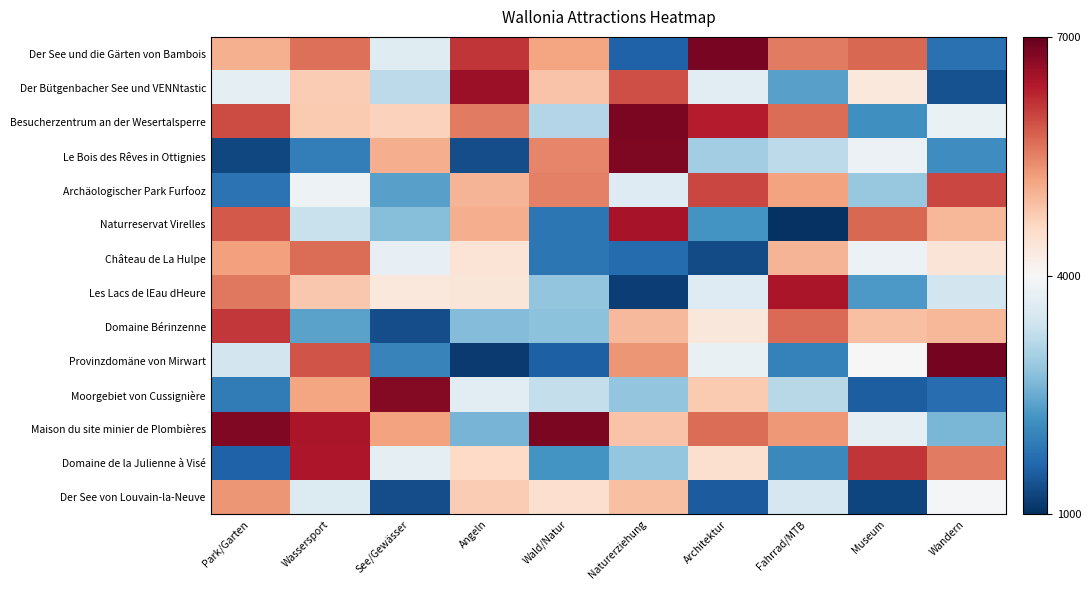

Reading right to left, list all the values displayed in this chart.

Der See und die Gärten von Bambois: Wandern=1768.7	Museum=5716.4	Fahrrad/MTB=5566.8	Architektur=6853.7	Naturerziehung=1565.1	Wald/Natur=5184.2	Angeln=6151.6	See/Gewässer=3633.3	Wassersport=5643.7	Park/Garten=5070.0
Der Bütgenbacher See und VENNtastic: Wandern=1382.9	Museum=4327.5	Fahrrad/MTB=2363.4	Architektur=3660.5	Naturerziehung=5936.6	Wald/Natur=4863.2	Angeln=6560.6	See/Gewässer=3224.8	Wassersport=4750.0	Park/Garten=3702.3
Besucherzentrum an der Wesertalsperre: Wandern=3800.3	Museum=2167.8	Fahrrad/MTB=5670.3	Architektur=6358.7	Naturerziehung=6824.2	Wald/Natur=3127.2	Angeln=5548.5	See/Gewässer=4700.0	Wassersport=4790.0	Park/Garten=5965.8
Le Bois des Rêves in Ottignies: Wandern=2136.8	Museum=3817.3	Fahrrad/MTB=3222.8	Architektur=2955.0	Naturerziehung=6805.1	Wald/Natur=5468.6	Angeln=1340.0	See/Gewässer=5098.3	Wassersport=1925.7	Park/Garten=1262.8
Archäologischer Park Furfooz: Wandern=5993.6	Museum=2874.2	Fahrrad/MTB=5201.6	Architektur=5996.1	Naturerziehung=3622.9	Wald/Natur=5500.0	Angeln=5018.9	See/Gewässer=2361.5	Wassersport=3854.2	Park/Garten=1779.5
Naturreservat Virelles: Wandern=4989.1	Museum=5721.5	Fahrrad/MTB=1044.2	Architektur=2199.4	Naturerziehung=6461.0	Wald/Natur=1838.5	Angeln=5095.0	See/Gewässer=2730.0	Wassersport=3324.9	Park/Garten=5828.6
Château de La Hulpe: Wandern=4391.4	Museum=3826.6	Fahrrad/MTB=5010.4	Architektur=1310.0	Naturerziehung=1687.2	Wald/Natur=1838.8	Angeln=4412.4	See/Gewässer=3753.5	Wassersport=5684.4	Park/Garten=5231.0
Les Lacs de lEau dHeure: Wandern=3451.2	Museum=2287.5	Fahrrad/MTB=6440.0	Architektur=3620.3	Naturerziehung=1184.9	Wald/Natur=2823.7	Angeln=4355.2	See/Gewässer=4321.5	Wassersport=4808.3	Park/Garten=5590.0
Domaine Bérinzenne: Wandern=4985.9	Museum=4900.0	Fahrrad/MTB=5703.4	Architektur=4342.2	Naturerziehung=4971.5	Wald/Natur=2761.6	Angeln=2688.3	See/Gewässer=1349.8	Wassersport=2403.6	Park/Garten=6120.4
Provinzdomäne von Mirwart: Wandern=6870.0	Museum=4006.3	Fahrrad/MTB=1967.6	Architektur=3771.3	Naturerziehung=5334.2	Wald/Natur=1540.3	Angeln=1136.3	See/Gewässer=2001.8	Wassersport=5884.1	Park/Garten=3438.3
Moorgebiet von Cussignière: Wandern=1708.0	Museum=1525.9	Fahrrad/MTB=3170.9	Architektur=4781.7	Naturerziehung=2809.1	Wald/Natur=3286.1	Angeln=3676.9	See/Gewässer=6750.0	Wassersport=5177.9	Park/Garten=1913.9
Maison du site minier de Plombières: Wandern=2633.4	Museum=3696.2	Fahrrad/MTB=5301.3	Architektur=5672.5	Naturerziehung=4850.0	Wald/Natur=6815.1	Angeln=2595.2	See/Gewässer=5198.2	Wassersport=6451.5	Park/Garten=6771.4
Domaine de la Julienne à Visé: Wandern=5551.1	Museum=6139.7	Fahrrad/MTB=2060.6	Architektur=4475.3	Naturerziehung=2835.7	Wald/Natur=2214.2	Angeln=4601.0	See/Gewässer=3734.7	Wassersport=6415.6	Park/Garten=1578.3
Der See von Louvain-la-Neuve: Wandern=3963.9	Museum=1249.7	Fahrrad/MTB=3494.8	Architektur=1506.7	Naturerziehung=4899.1	Wald/Natur=4504.6	Angeln=4763.9	See/Gewässer=1348.0	Wassersport=3592.6	Park/Garten=5316.8